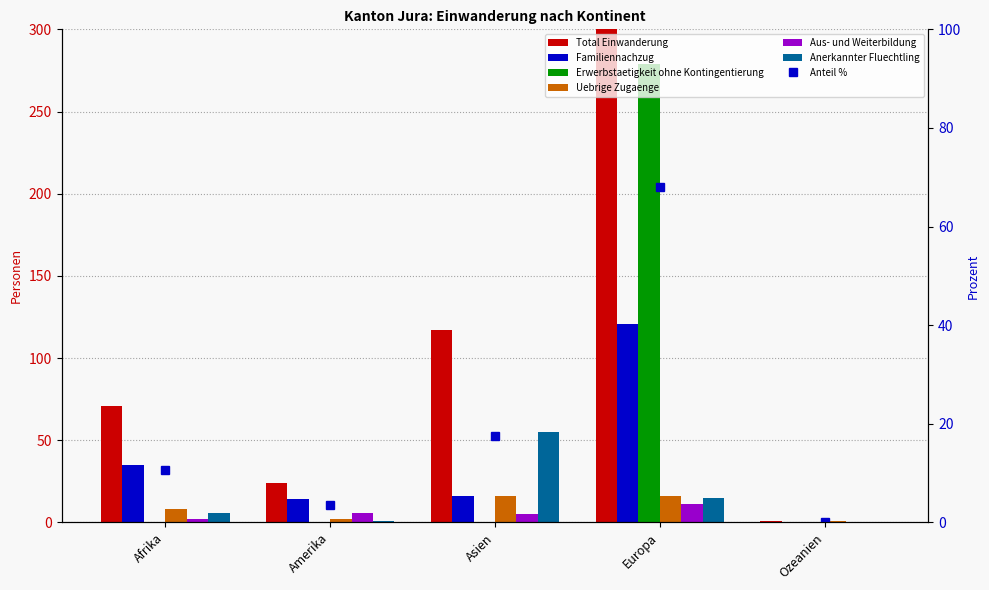

How many bars are there in each group?

6